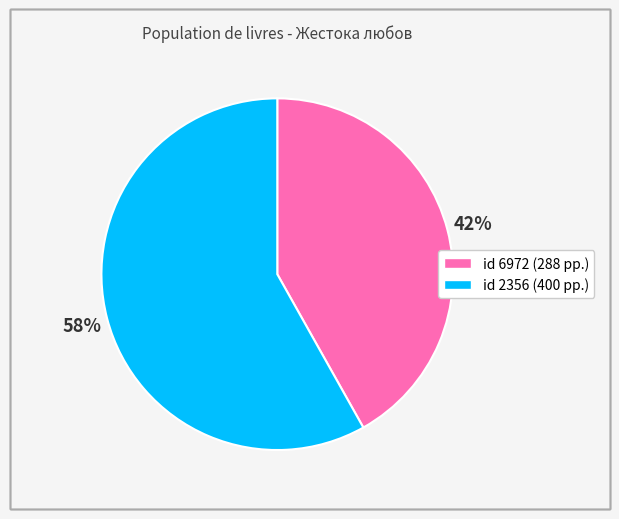

To the nearest percent, what is the average slice percentage?

50%